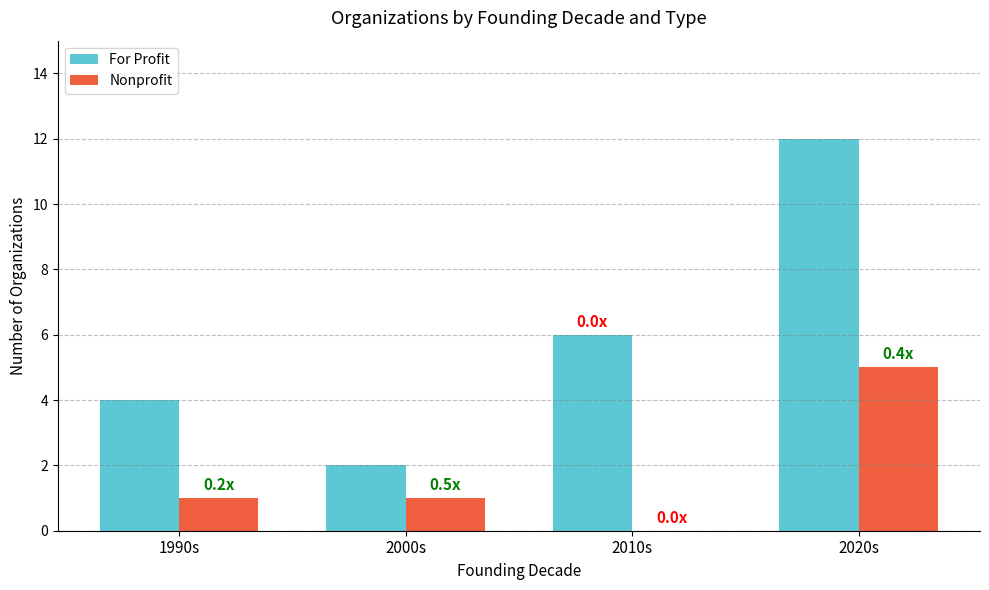

At which category does the chart reach its peak across all series?

2020s